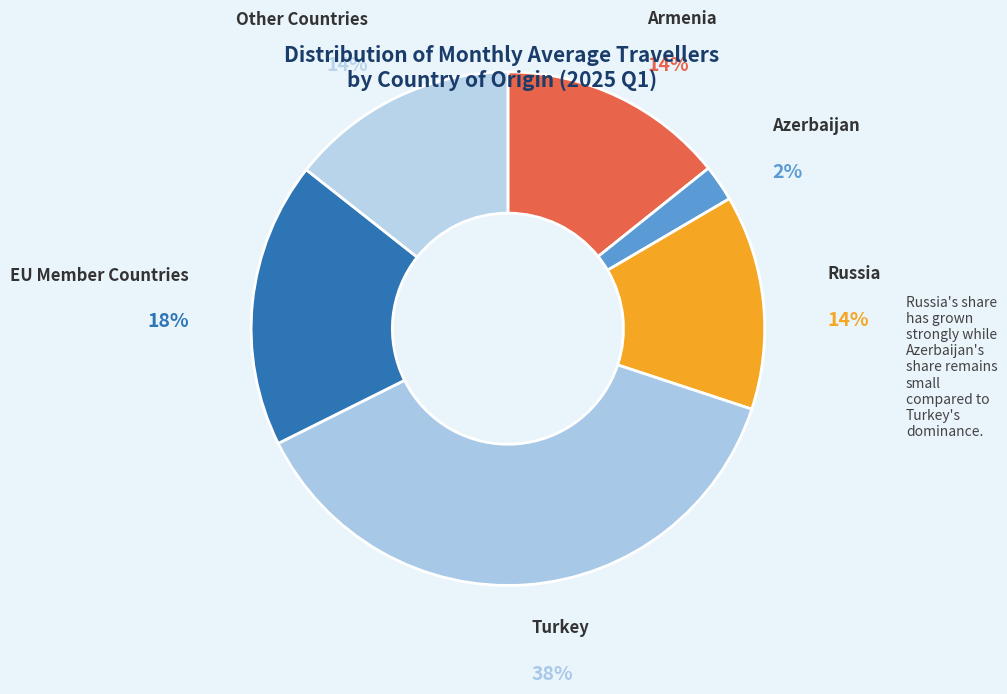

What is the largest slice in the pie chart?

Turkey